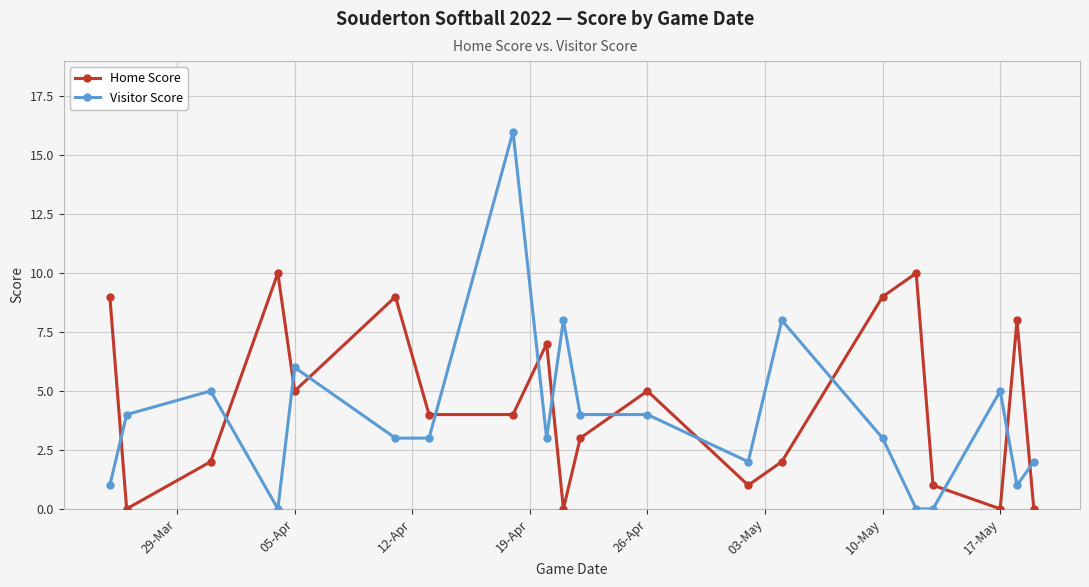

What is the sum of all Home Score values?

89